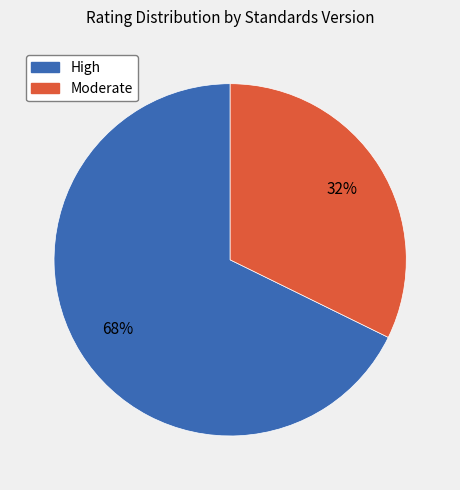

Which category has the biggest portion of the pie?

High